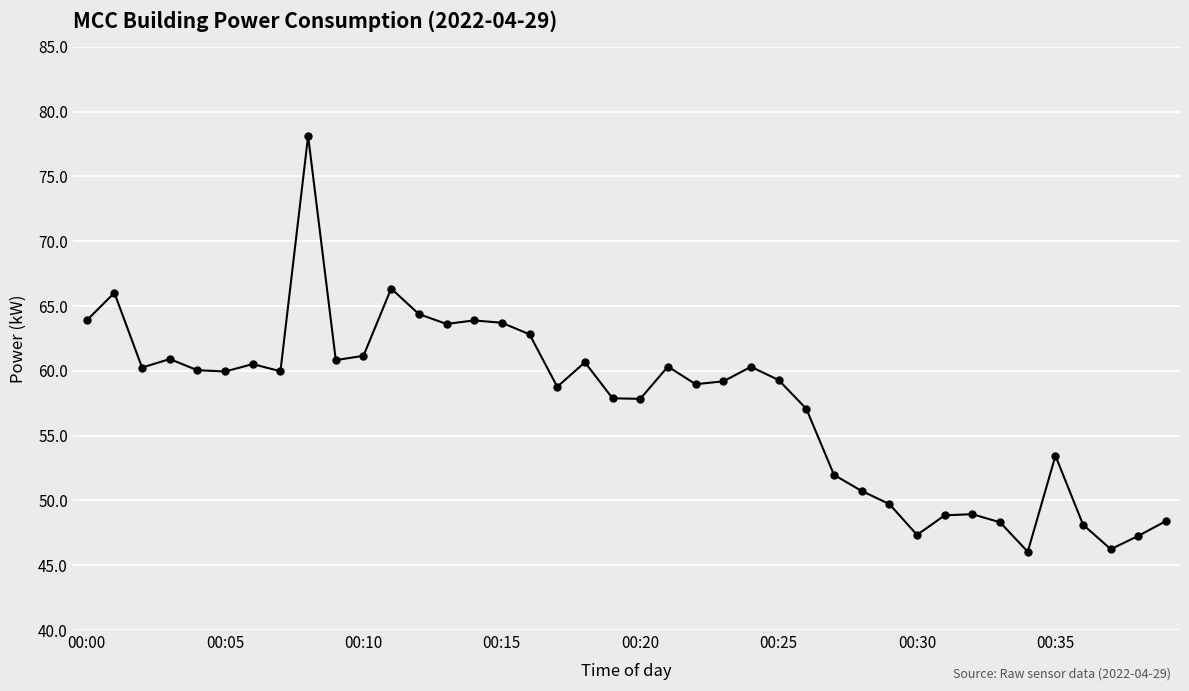

What is the value of the 21st point from the left?

57.8